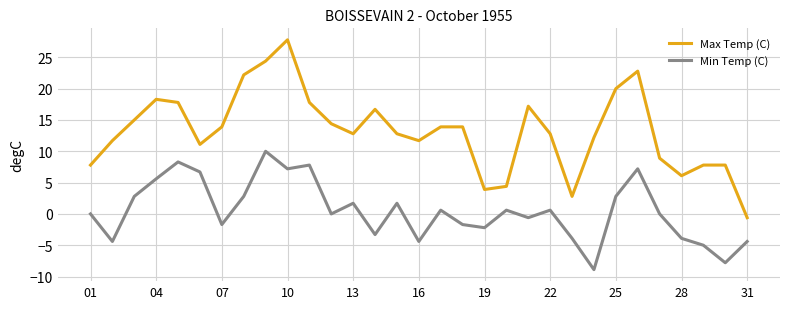

Rank the series by their maximum value, from highest to lowest.

Max Temp (C), Min Temp (C)